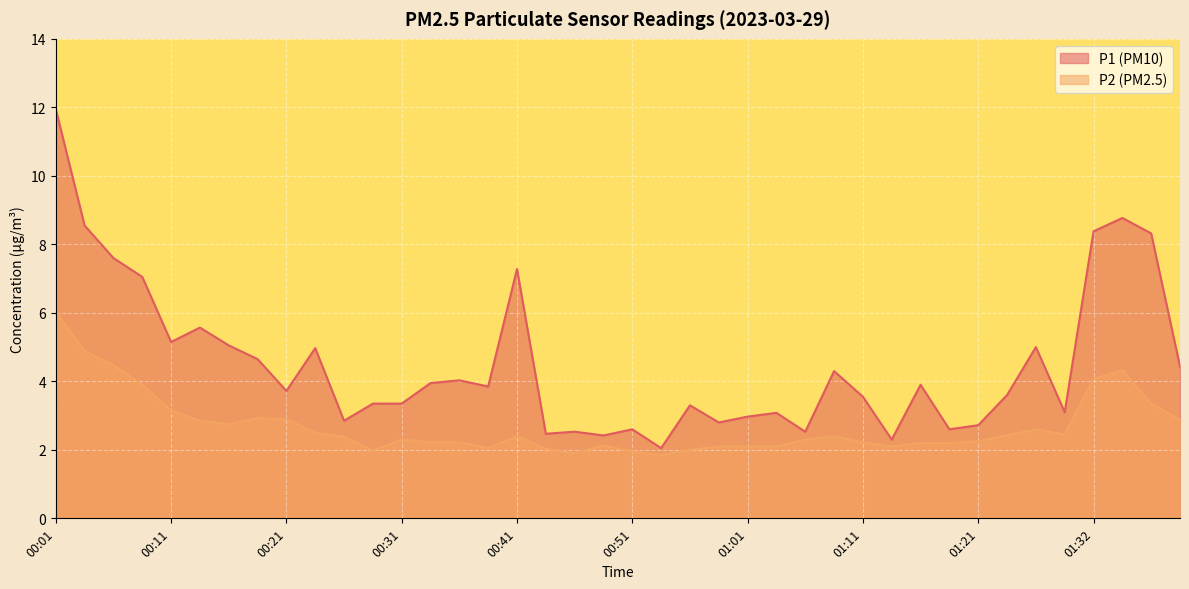

The P2 series shows 2.2 at 00:33. True or false?

True